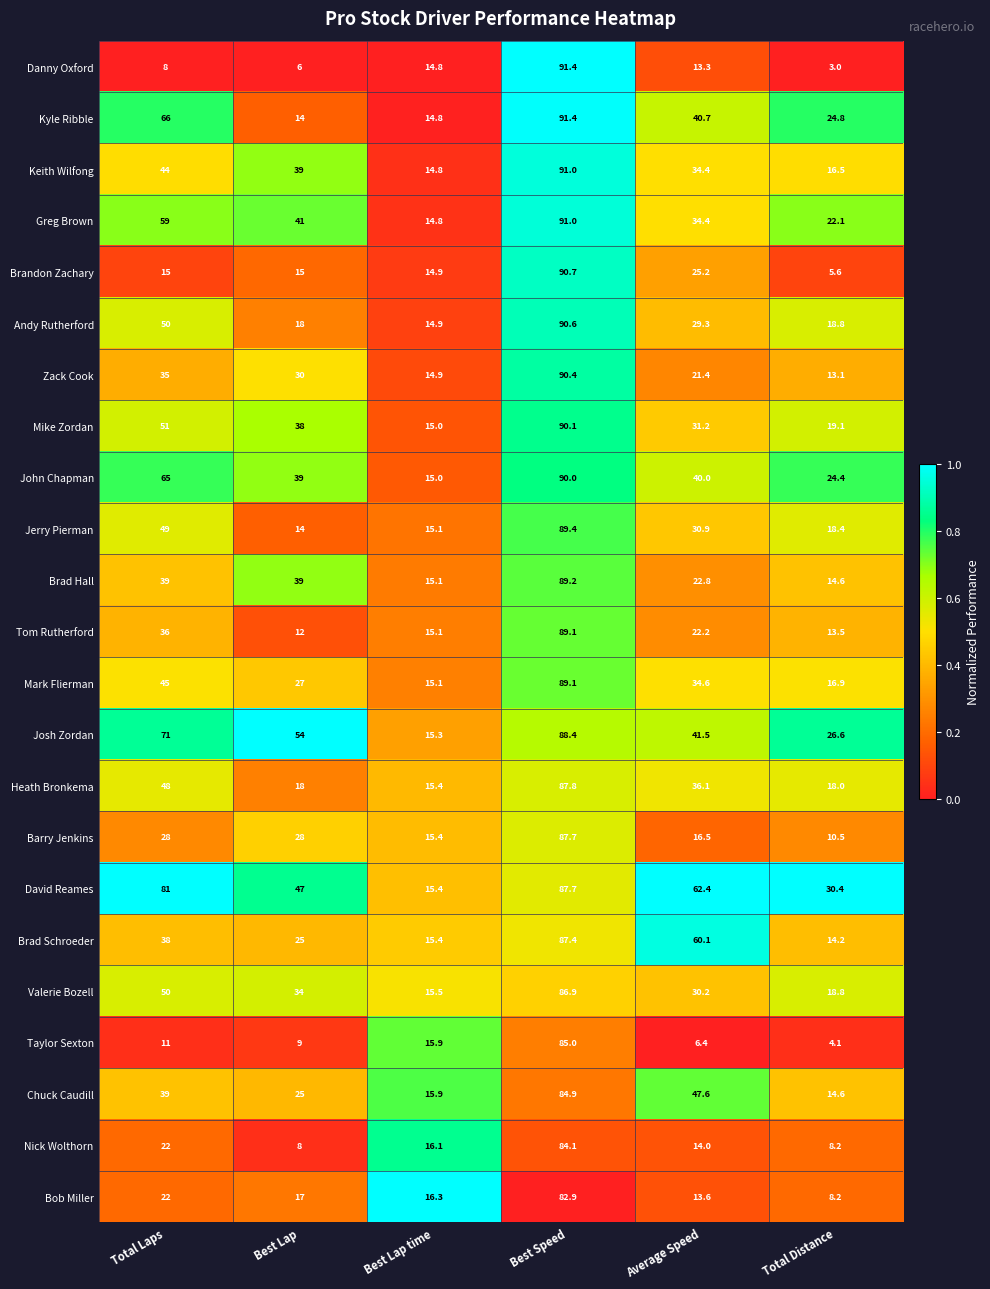

Is the value of Zack Cook at Total Laps greater than the value of Heath Bronkema at Best Lap?

Yes